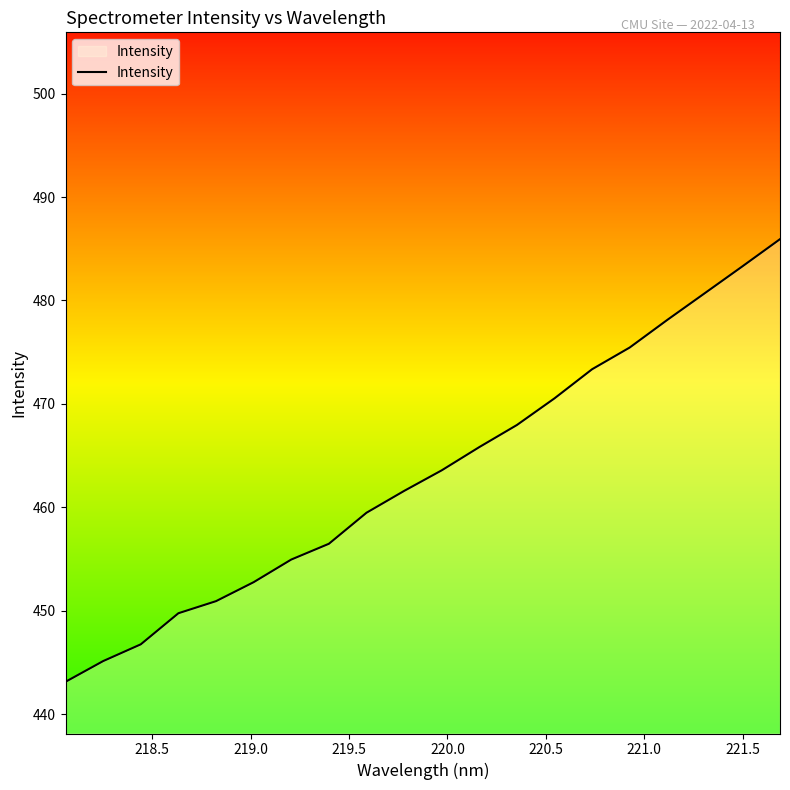

What is the difference between the maximum and minimum values?

42.8